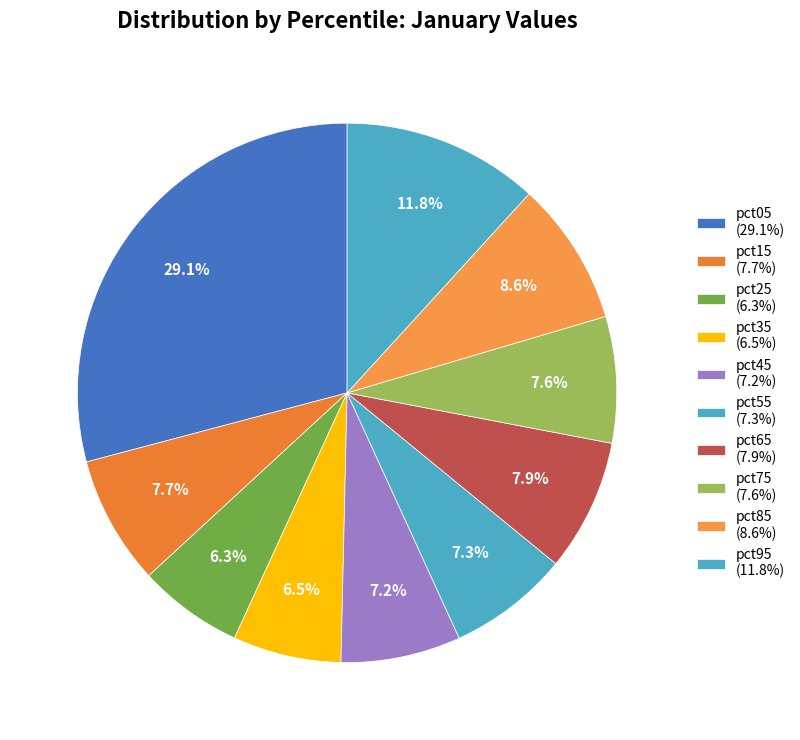

Which category has the biggest portion of the pie?

pct05